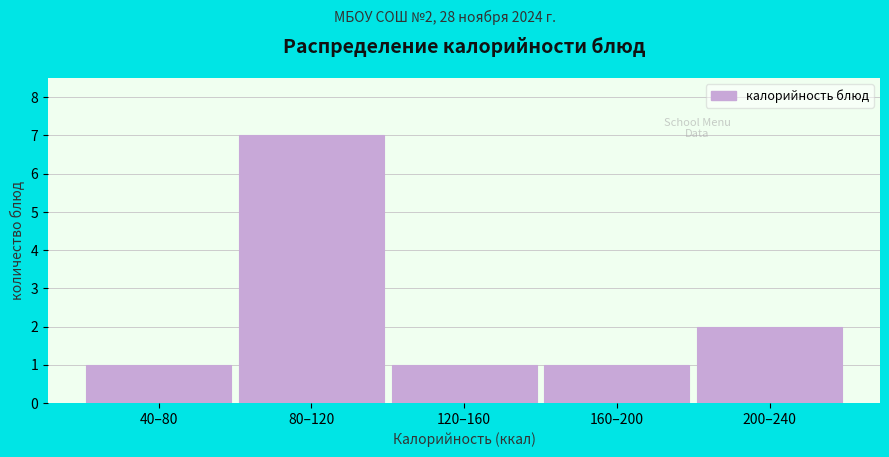

Reading left to right, list all the values displayed in this chart.

40–80=1	80–120=7	120–160=1	160–200=1	200–240=2